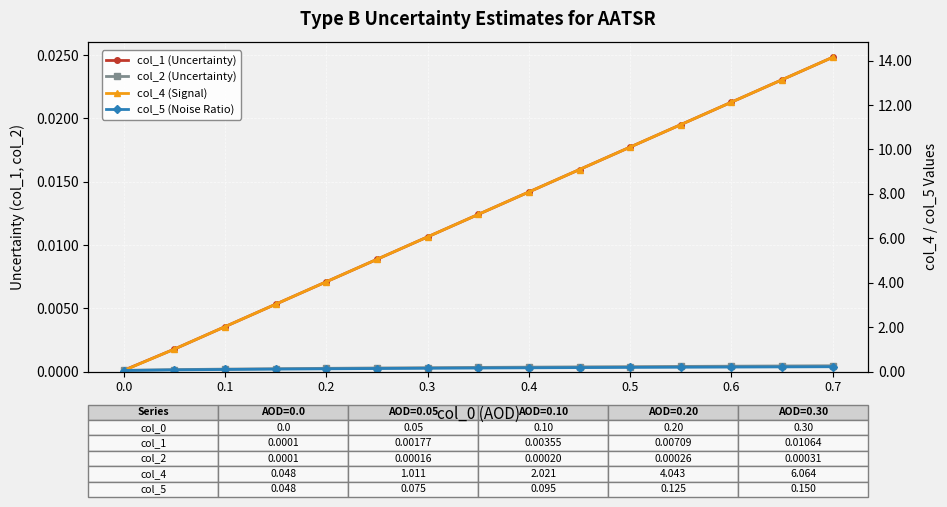

What is the difference between the second highest and minimum values in the col_4 (Signal) series?

13.1